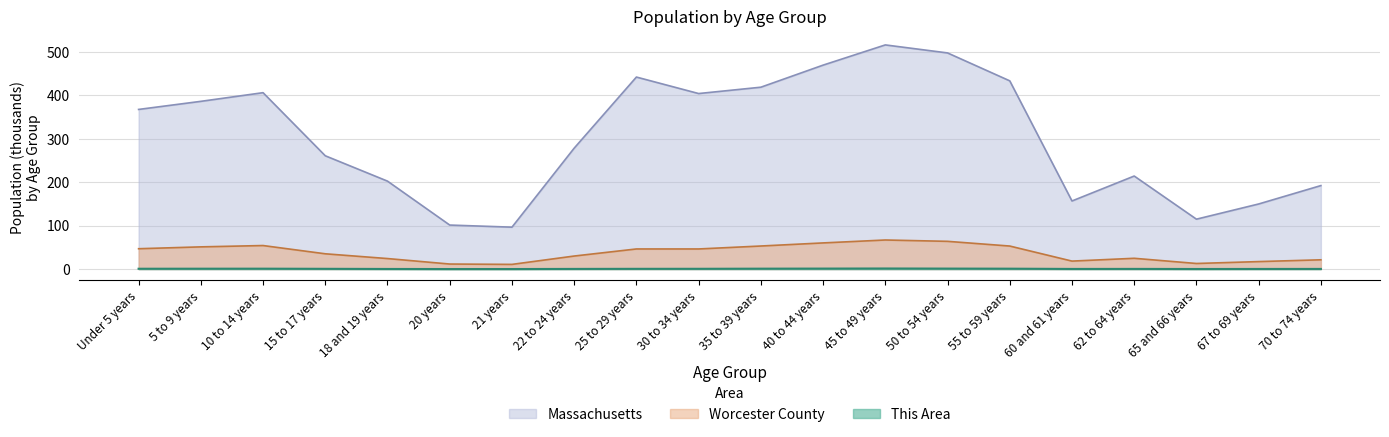

What position from the left is 67 to 69 years?

19